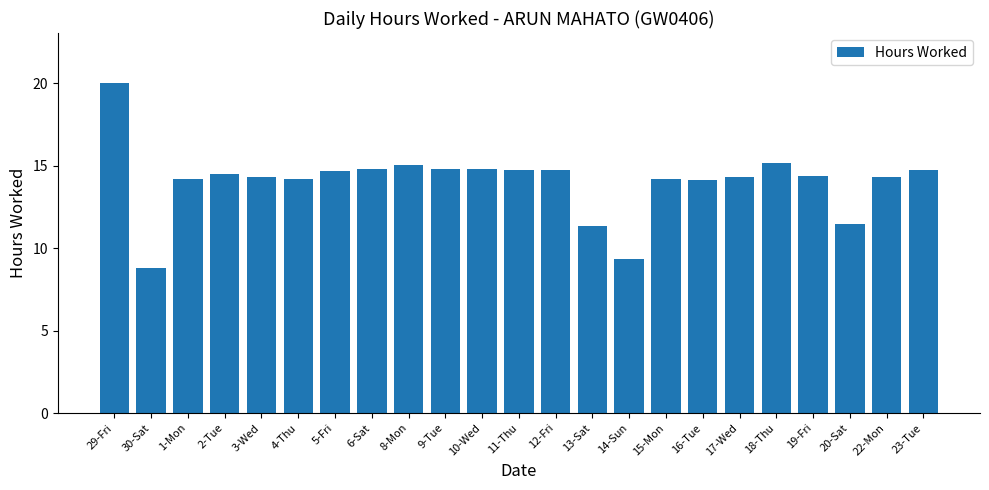

What is the sum of the values at 4-Thu and 5-Fri?

28.9